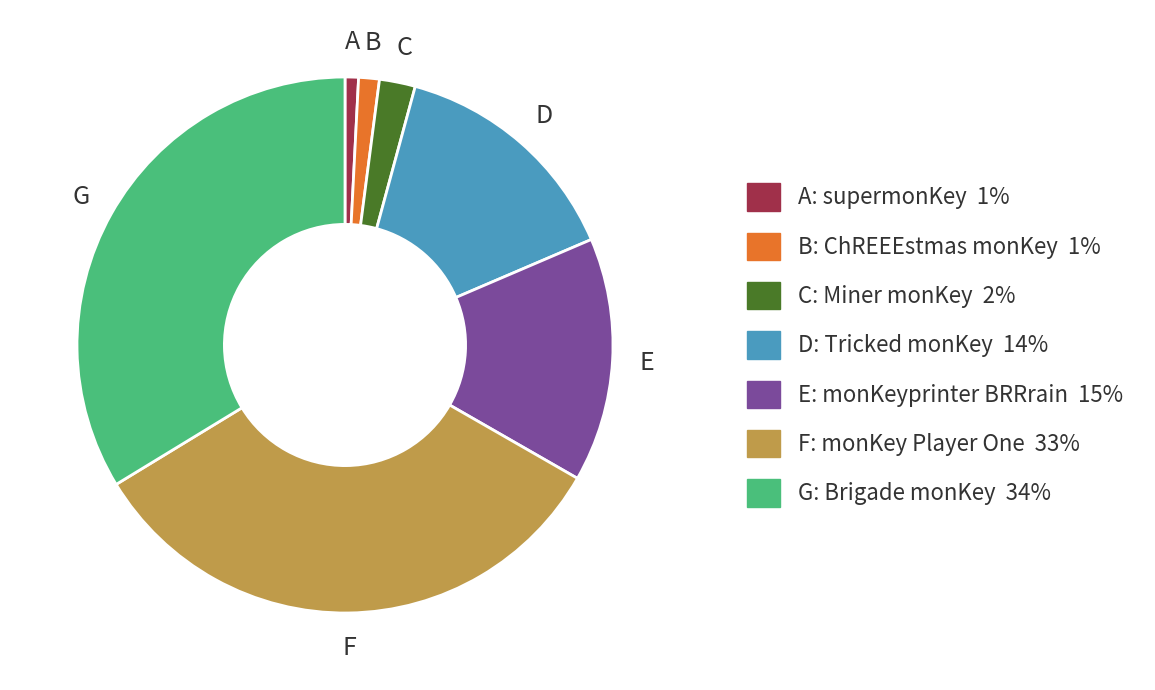

What is the ratio of the value at E: monKeyprinter BRRrain 15% to the value at B: ChREEEstmas monKey 1%?

11.8